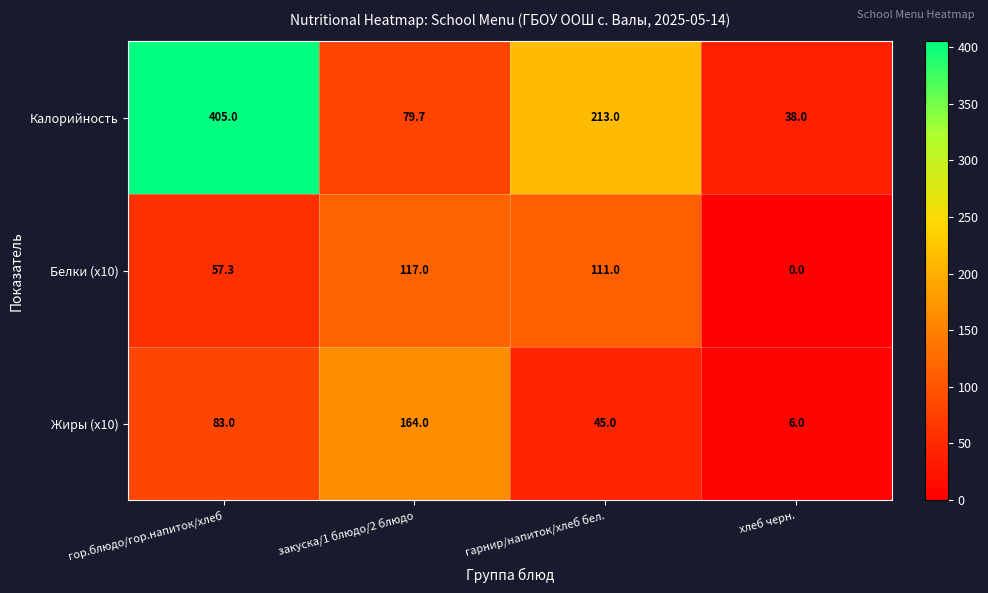

How many distinct data groups are displayed?

3